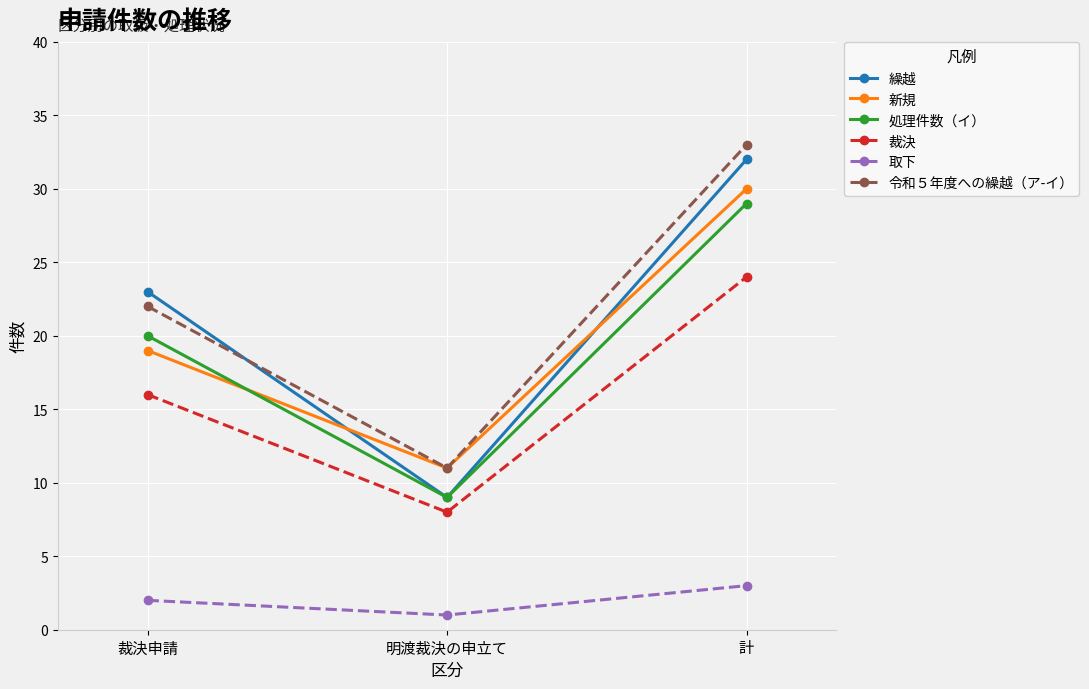

Reading right to left, extract all data points from this chart.

繰越: 32	9	23
新規: 30	11	19
処理件数（イ）: 29	9	20
裁決: 24	8	16
取下: 3	1	2
令和５年度への繰越（ア-イ）: 33	11	22